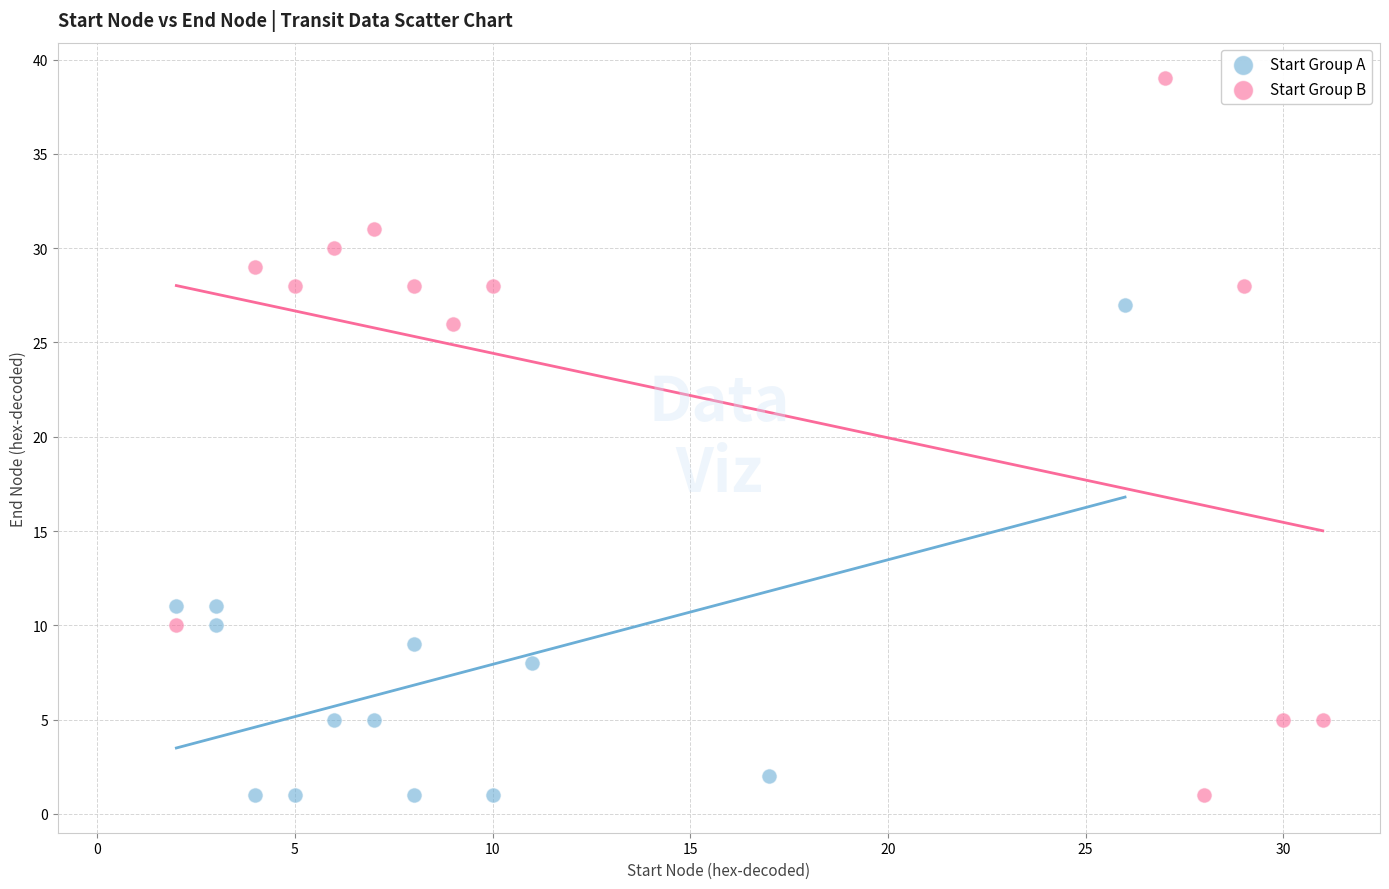

Which series has the largest Y range (max minus min)?

Start Group B